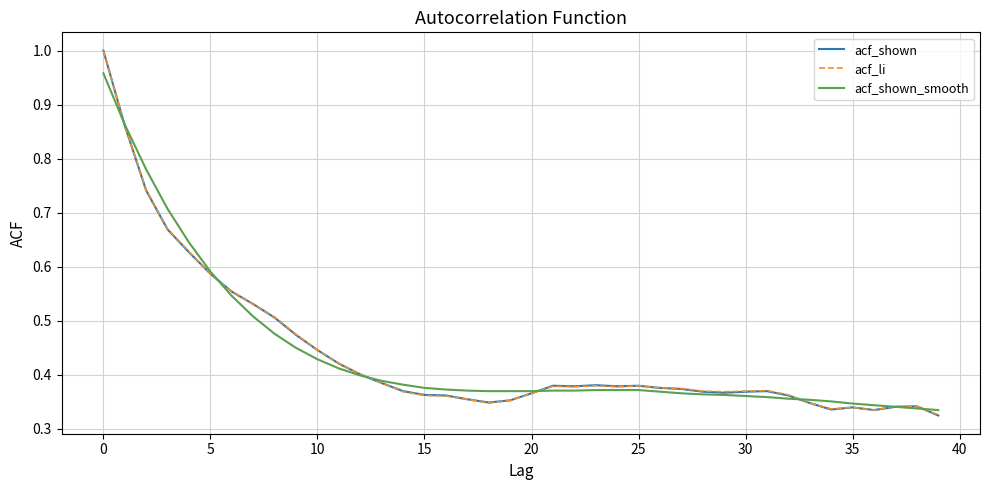

What is the minimum value shown in the chart?

0.3